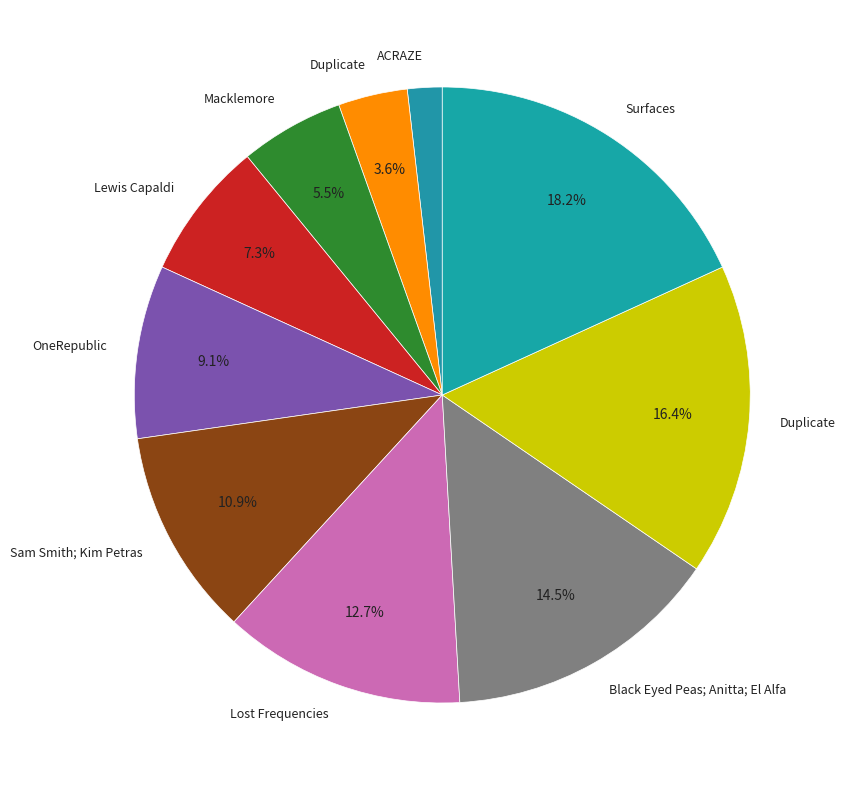

How many segments does this pie chart have?

10